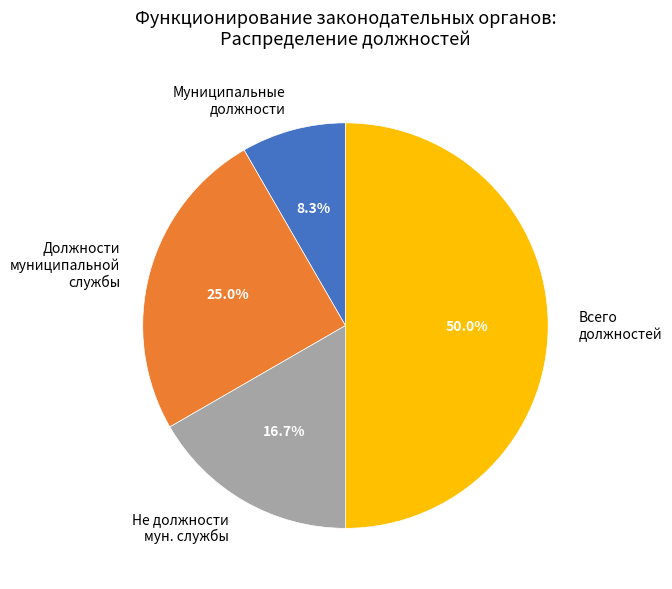

What is the ratio of the value at Всего должностей to the value at Муниципальные должности?

6.0